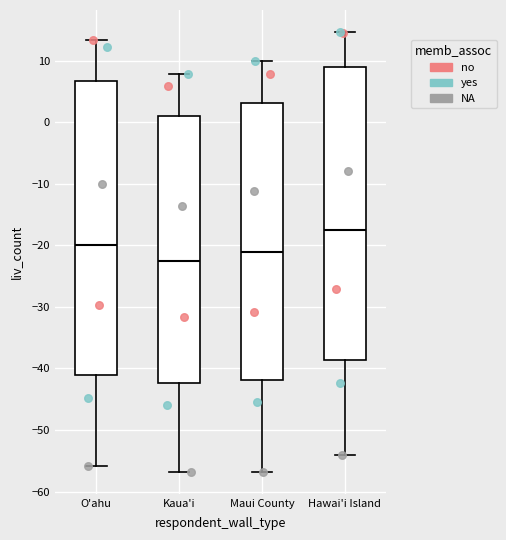

Where does the lower whisker of the box for O'ahu end on the y-axis? The values are not printed on the chart, so give them approximately, as read against the axis.

-56